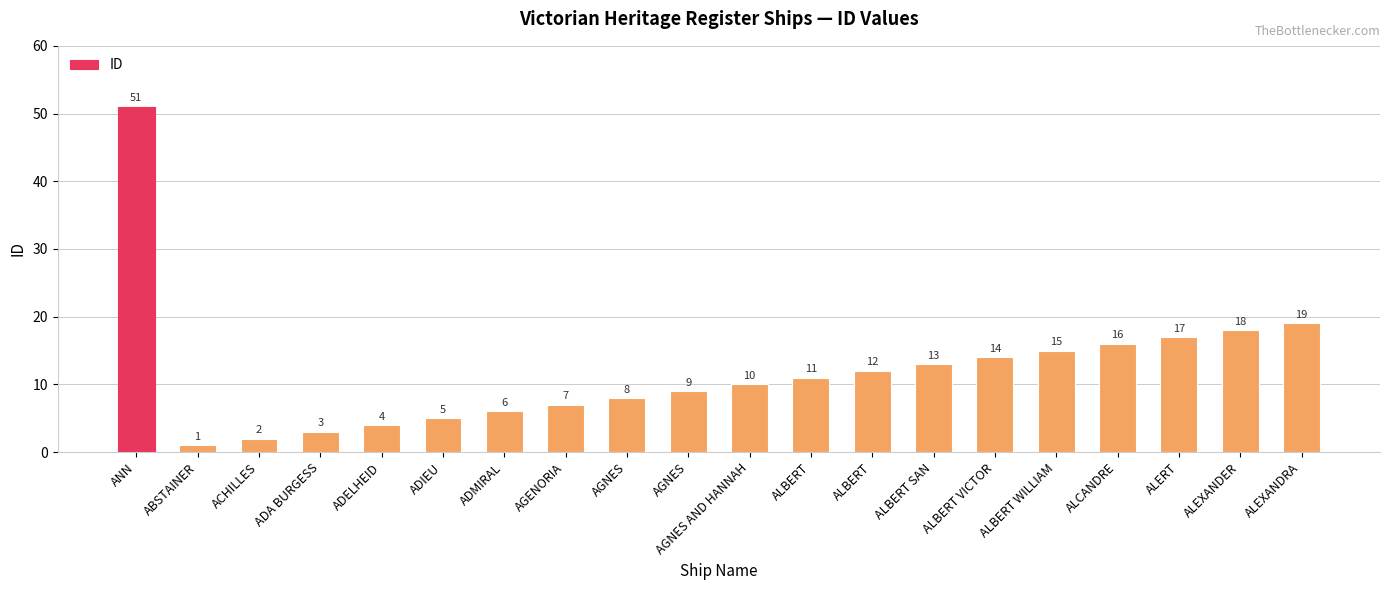

How many series are shown in this chart?

1